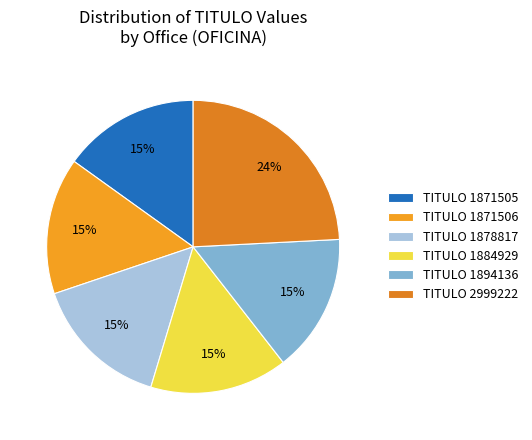

What is the largest slice in the pie chart?

TITULO 2999222